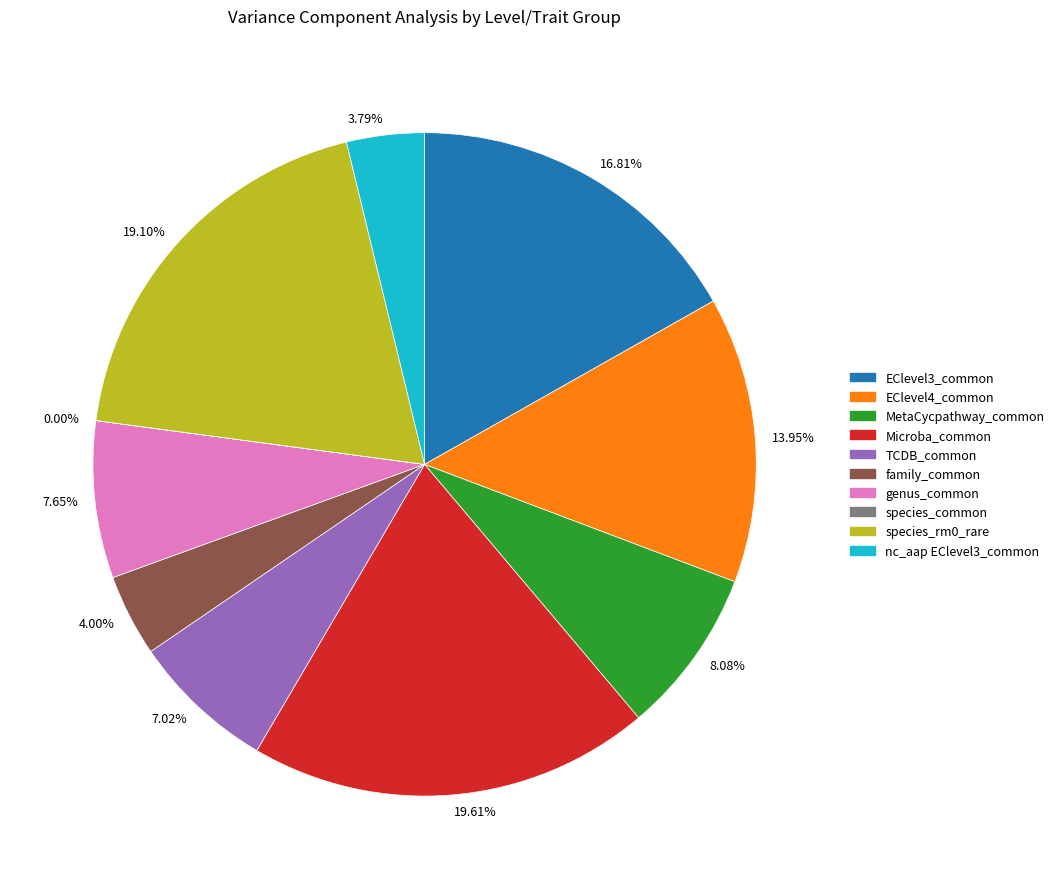

Is there a majority slice in this chart?

No